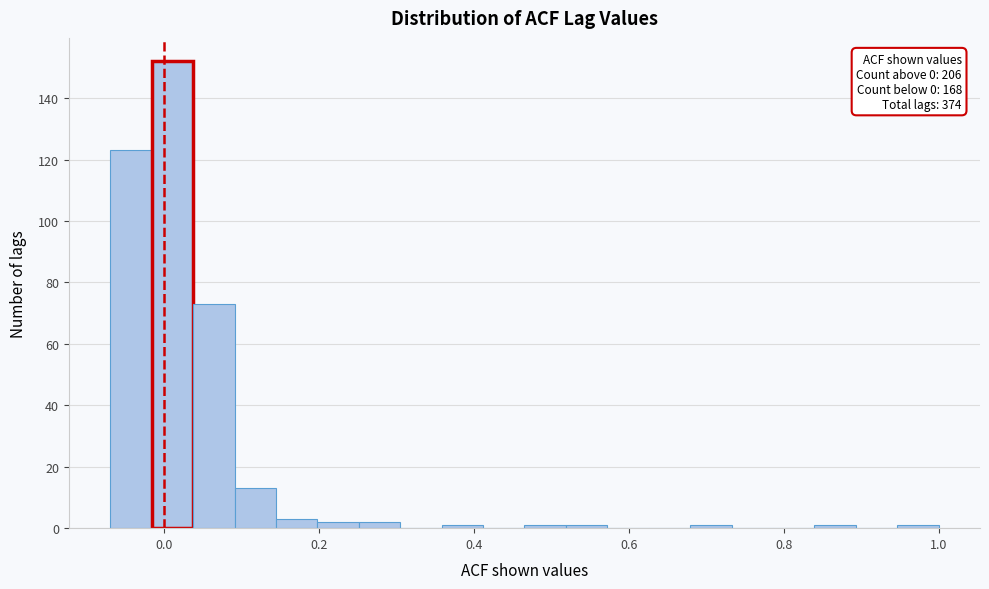

Around what value on the x-axis is the tallest bar? Give the approximate position of its centre, as read against the axis.

0.02